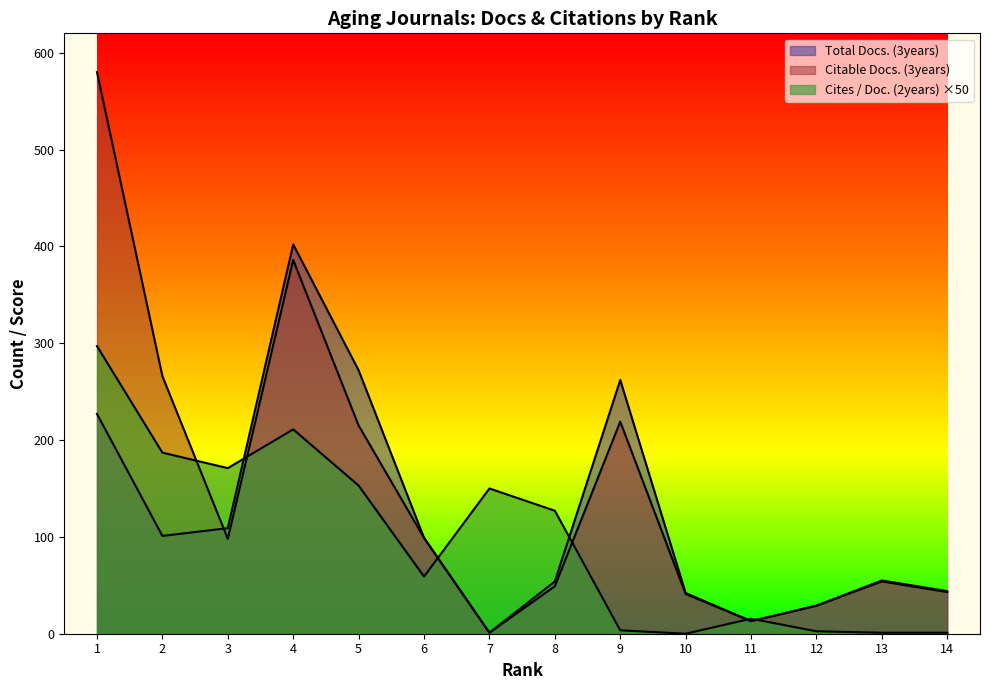

What is the difference between the Citable Docs. (3years) values at 9 and 7?

218.0